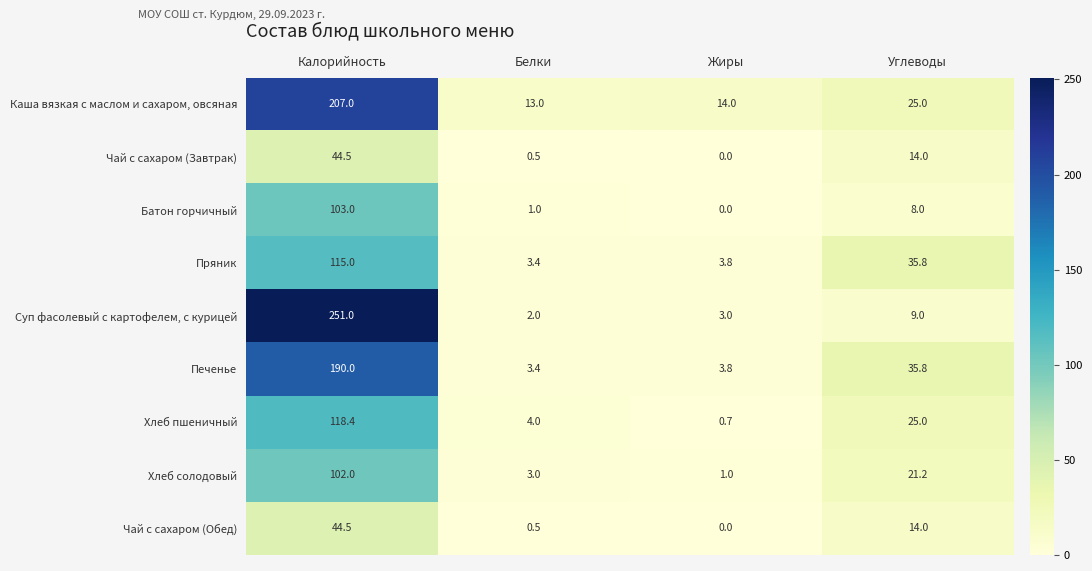

The Чай с сахаром (Обед) series shows 16.9 at Калорийность. True or false?

False